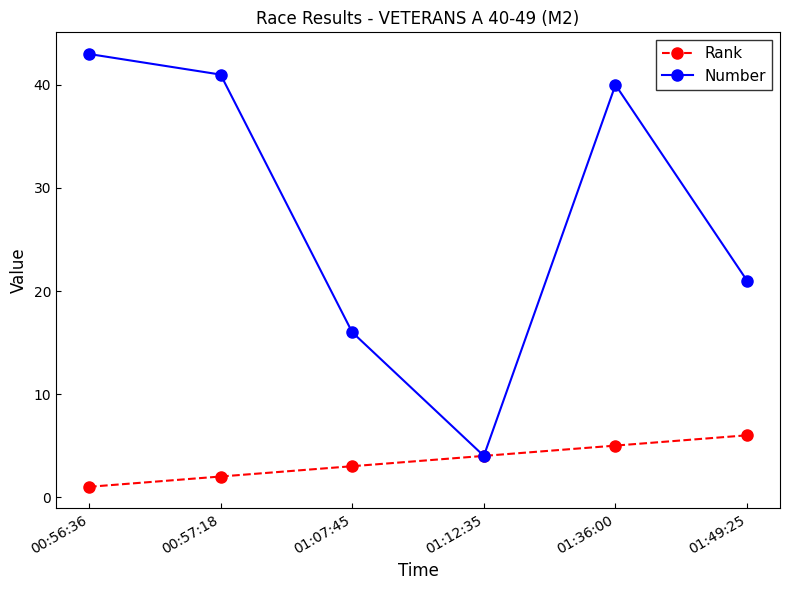

At which category is the sum across all series the highest?

01:36:00